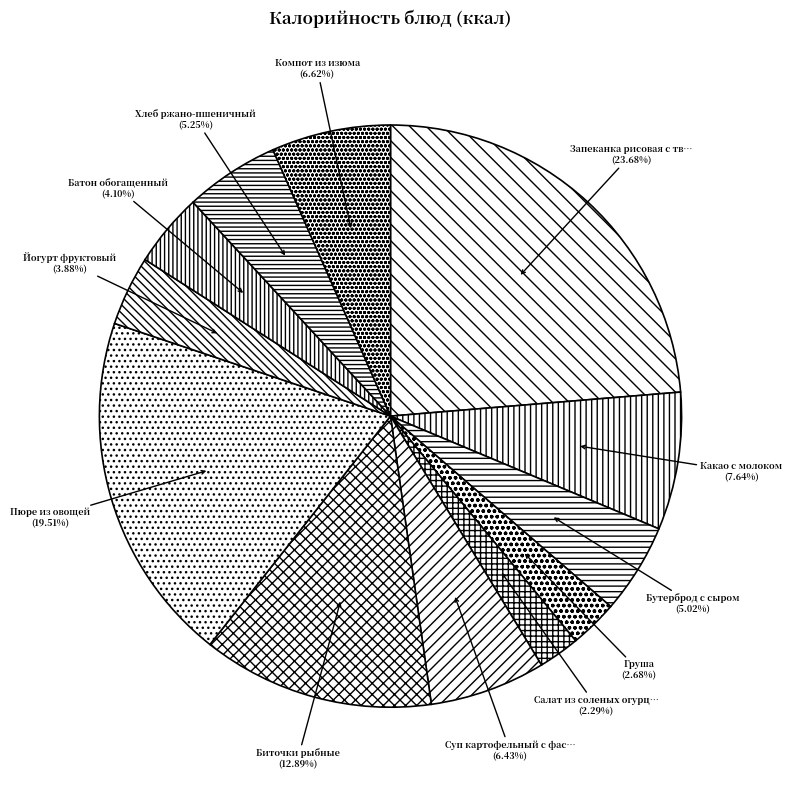

How many slices are in this pie chart?

12